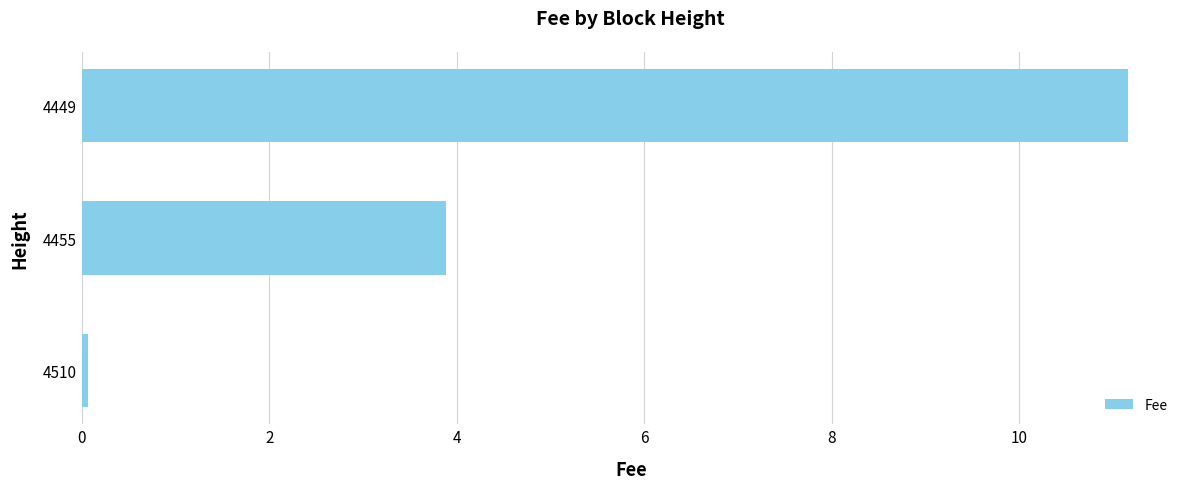

What is the sum of all values?

15.1